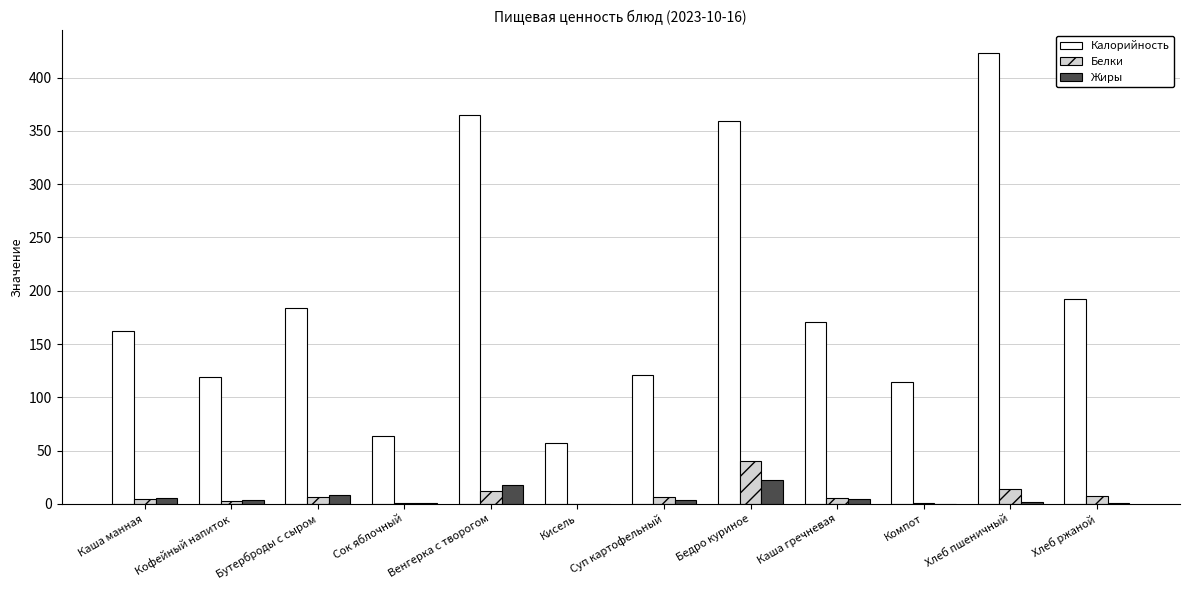

At which label does Калорийность reach its peak?

Хлеб пшеничный